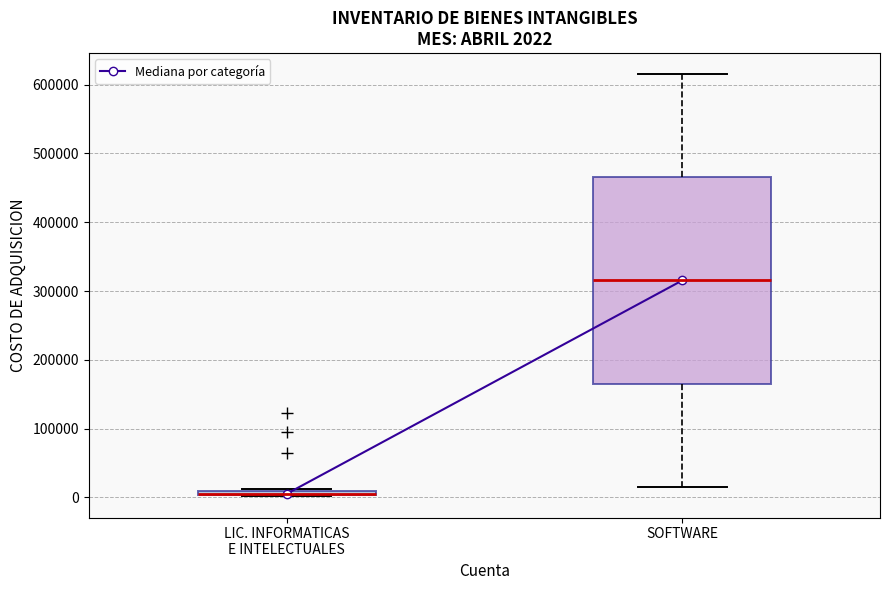

Comparing the boxes themselves (not the whiskers), which one is the tallest?

SOFTWARE